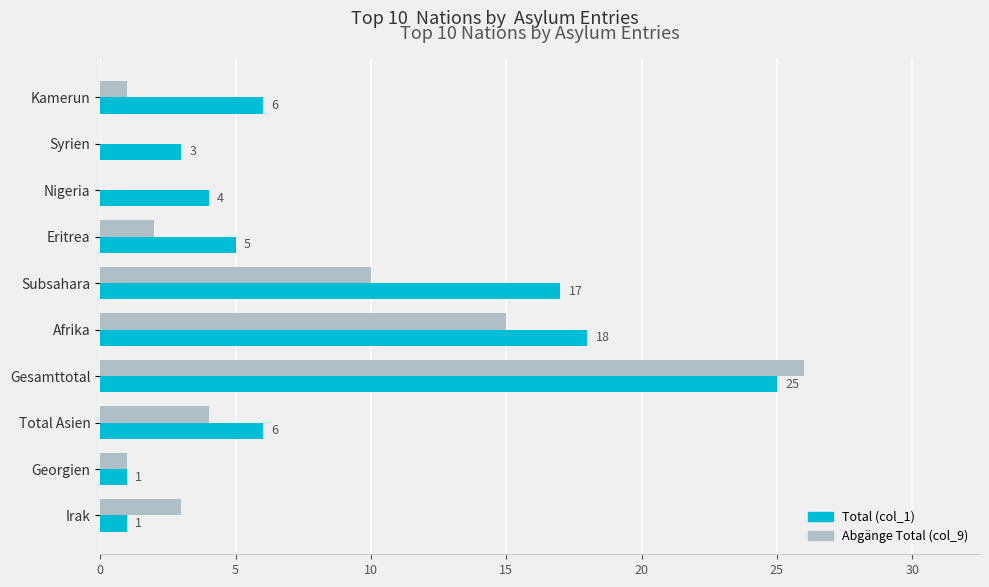

Is it true that Total (col_1) equals 2 at Eritrea?

False